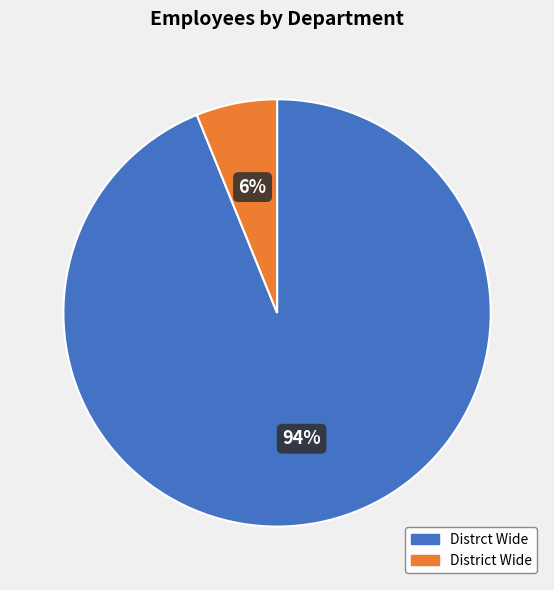

Do Distrct Wide and District Wide together represent more than half of the pie?

Yes